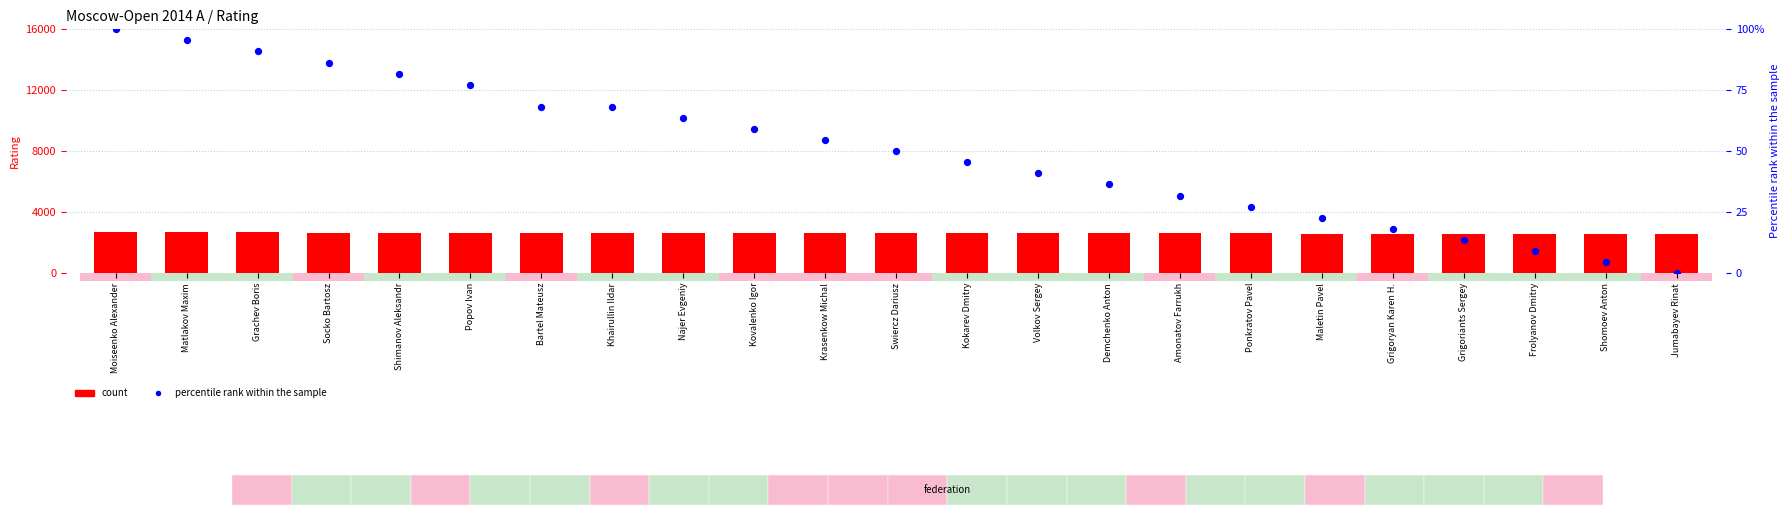

At which category is the sum across all series the highest?

Moiseenko Alexander